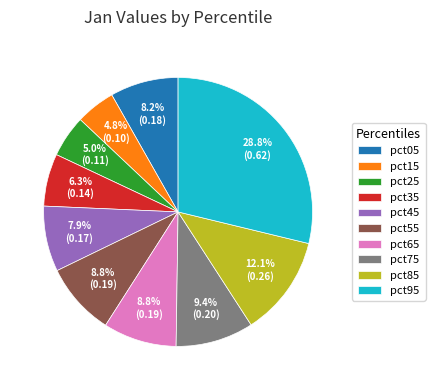

To the nearest percent, what is the average slice percentage?

10%